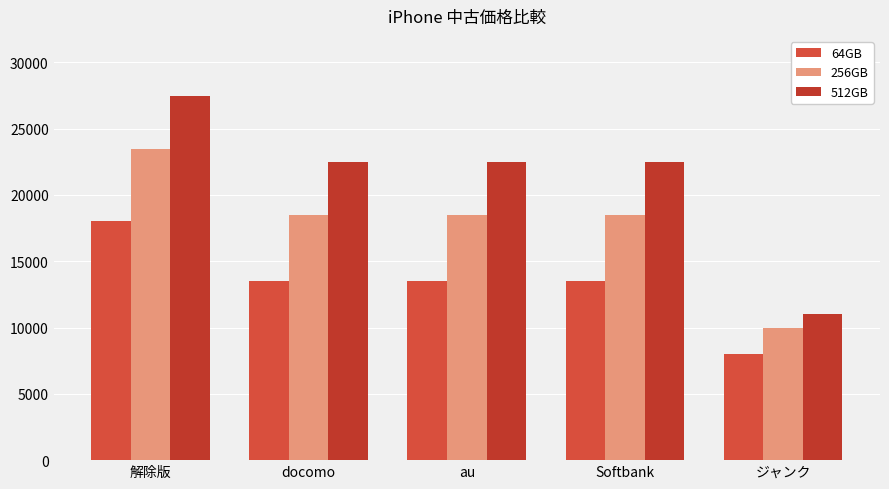

True or false: 256GB has a value of 18500 at docomo.

True